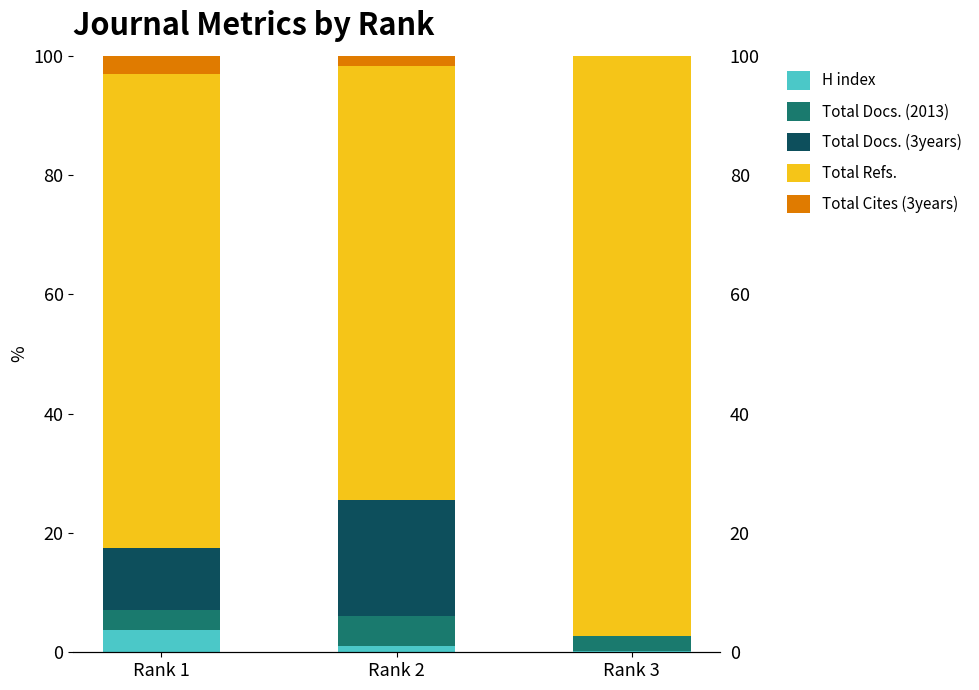

What are all the series names shown in the legend?

H index, Total Docs. (2013), Total Docs. (3years), Total Refs., Total Cites (3years)